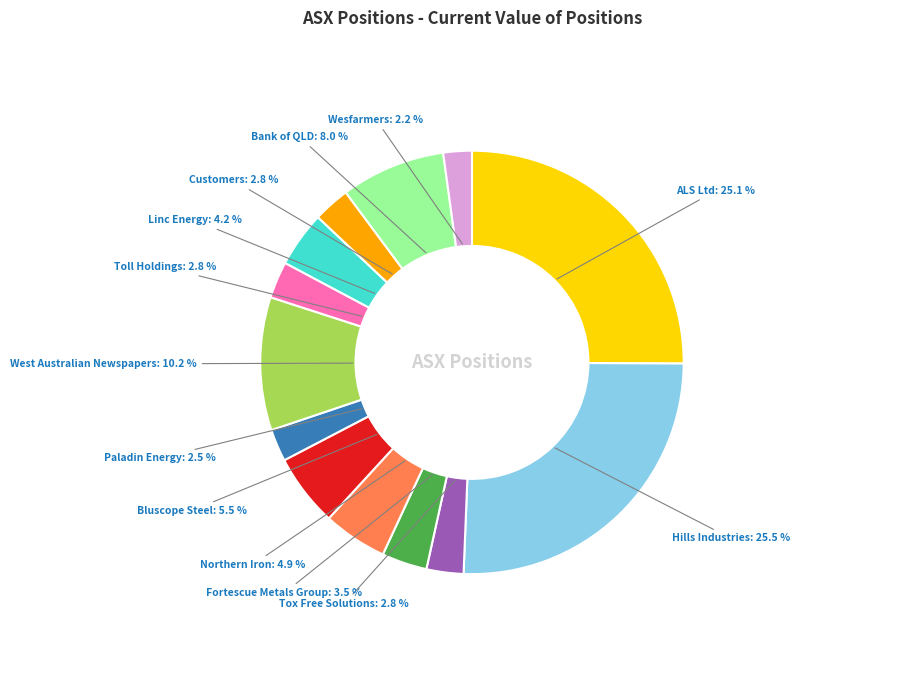

Is there any slice that represents more than half of the pie?

No